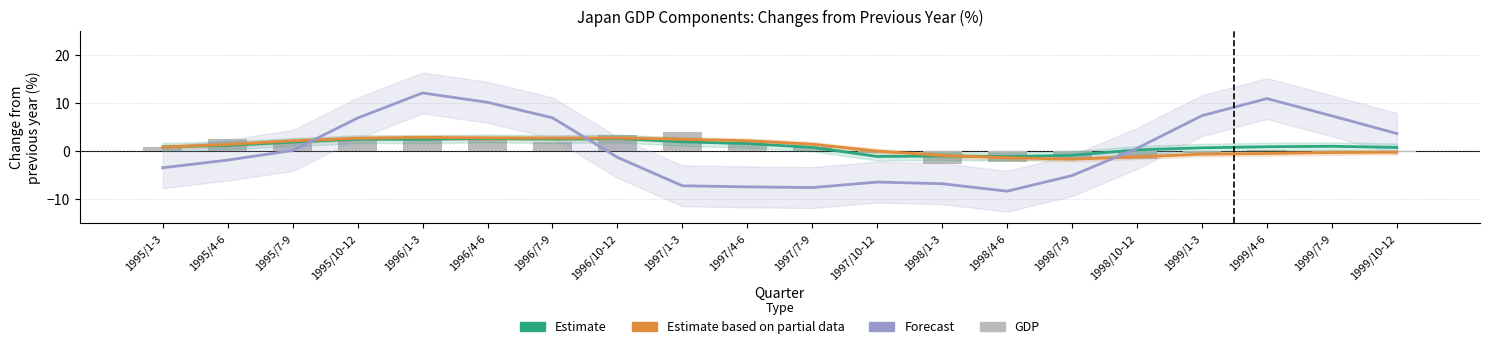

Does the chart contain stacked bars?

No